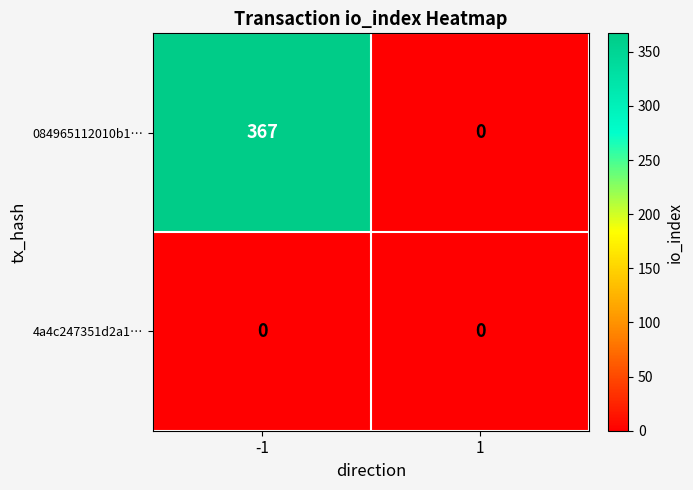

Reading right to left, transcribe all the data shown in this chart.

084965112010b1…: 1=0	-1=367
4a4c247351d2a1…: 1=0	-1=0